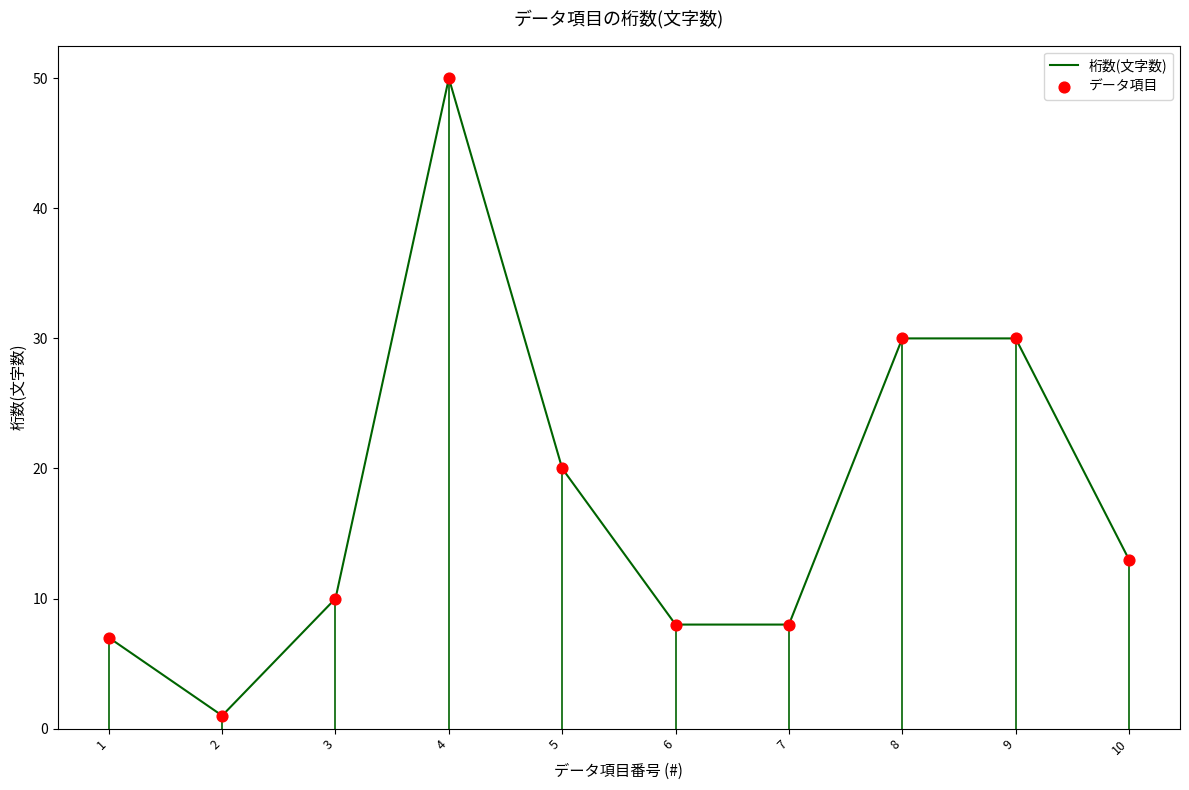

What is the change in value from 5 to 10?

-7